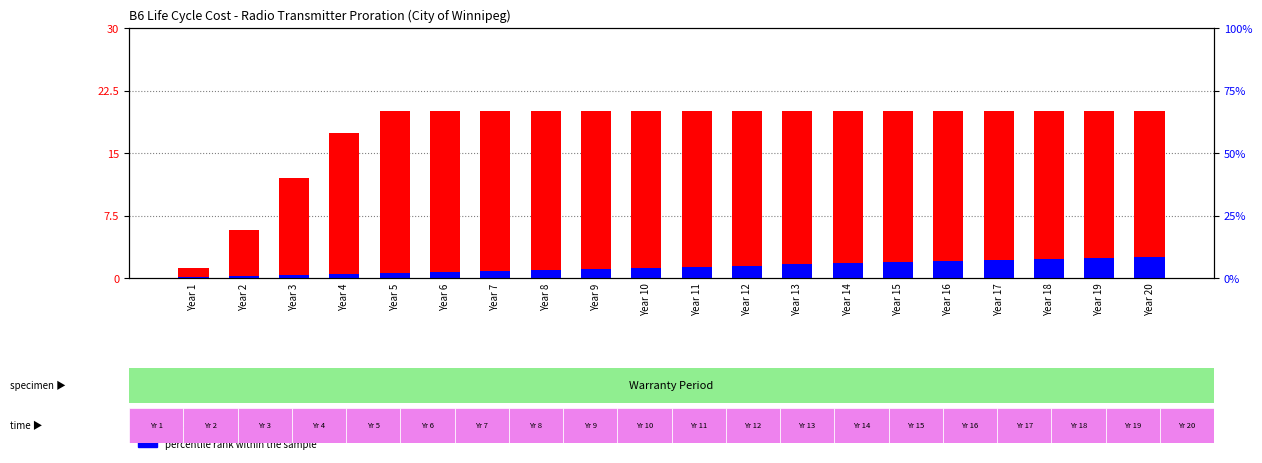

What is the sum of all percentile rank within the sample values?

26.2